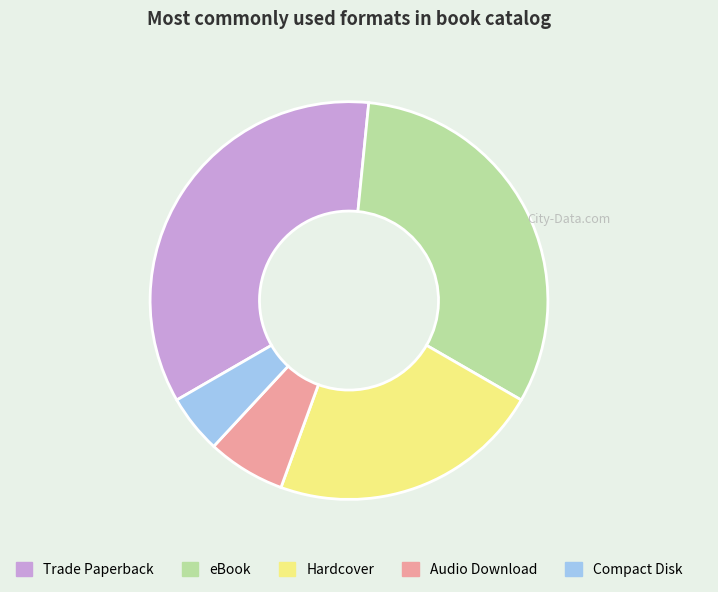

Does any single category account for the majority?

No